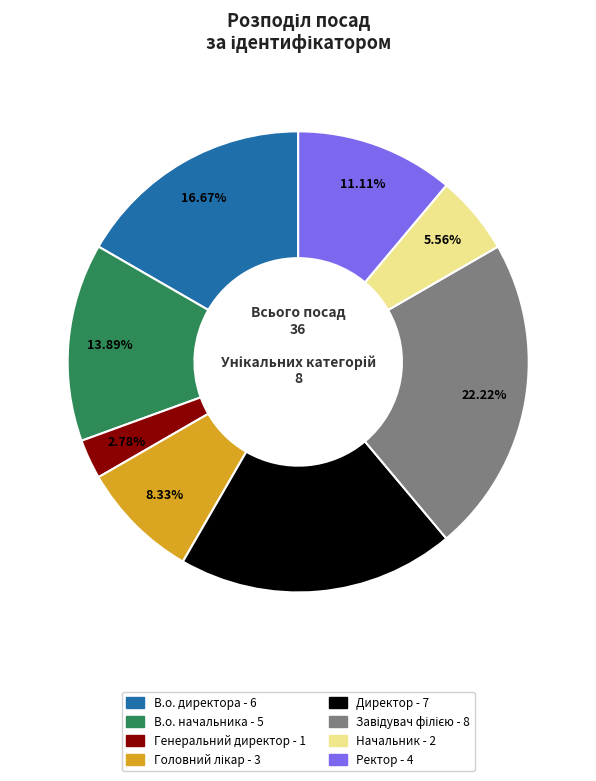

Is there any slice that represents more than half of the pie?

No